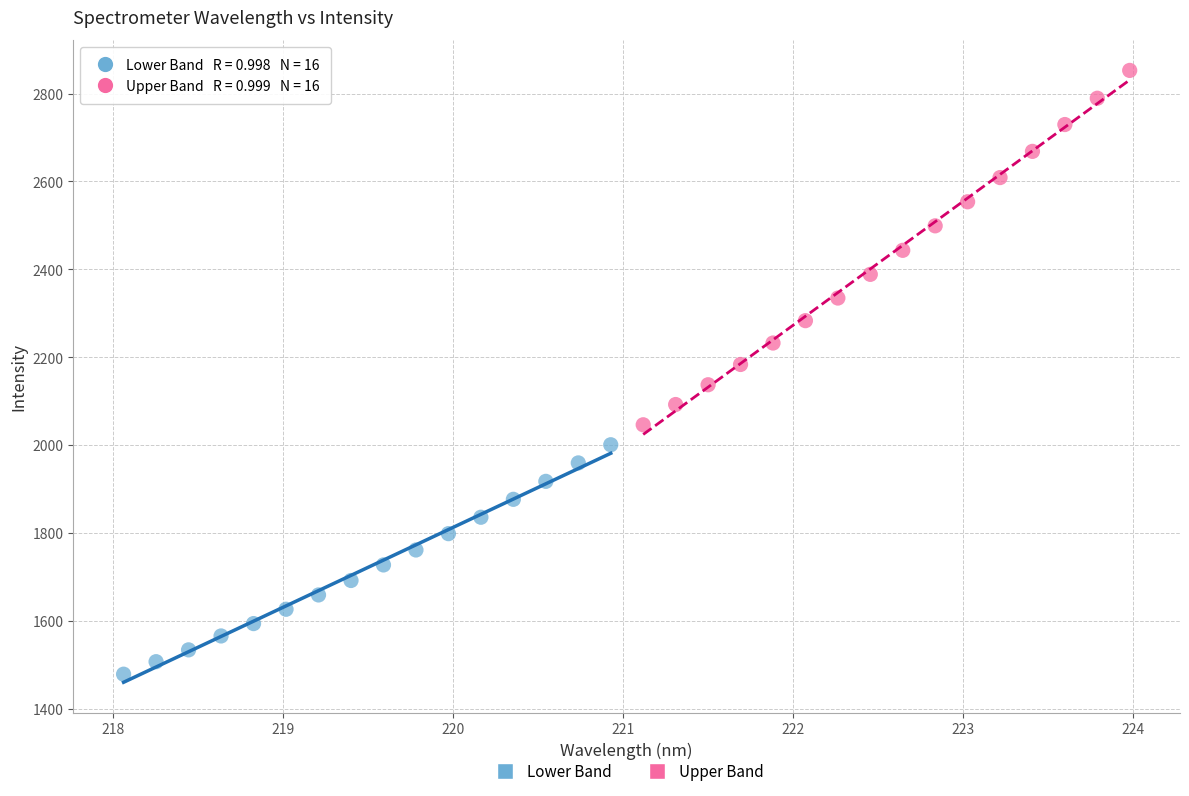

Which series has the largest Y range (max minus min)?

Upper Band